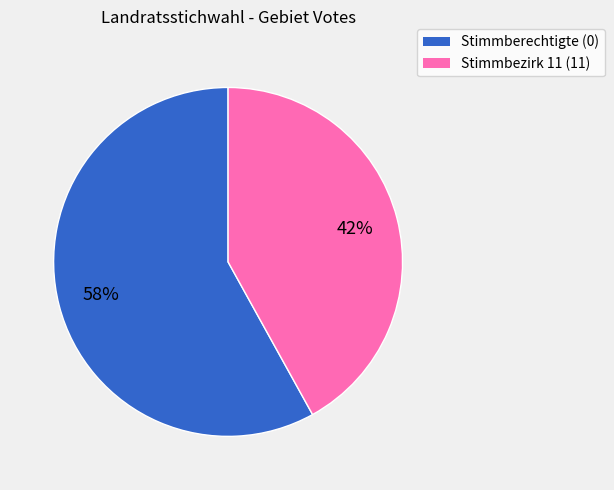

How many slices are in this pie chart?

2